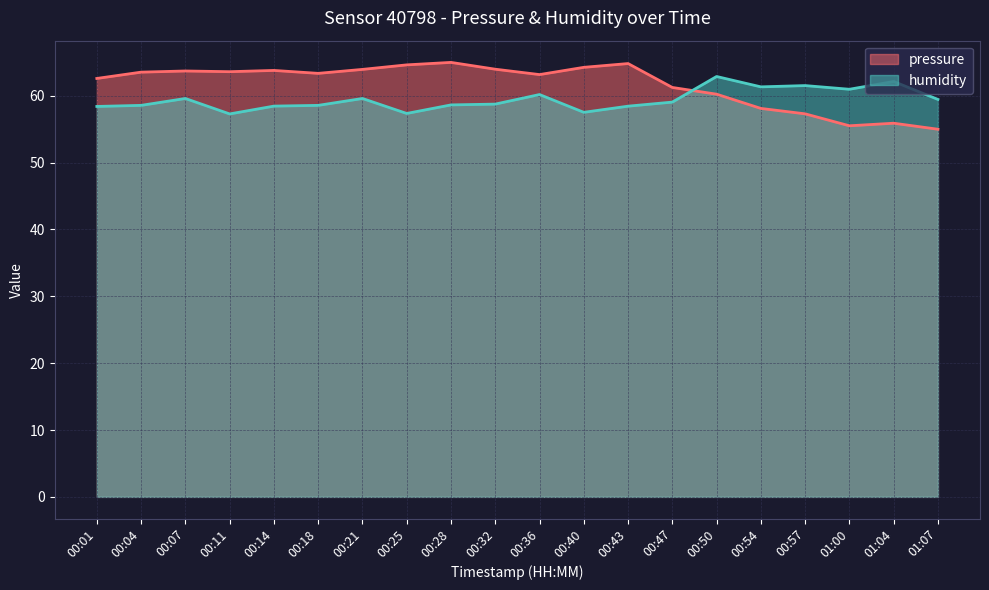

At which label does humidity first exceed 59?

00:07